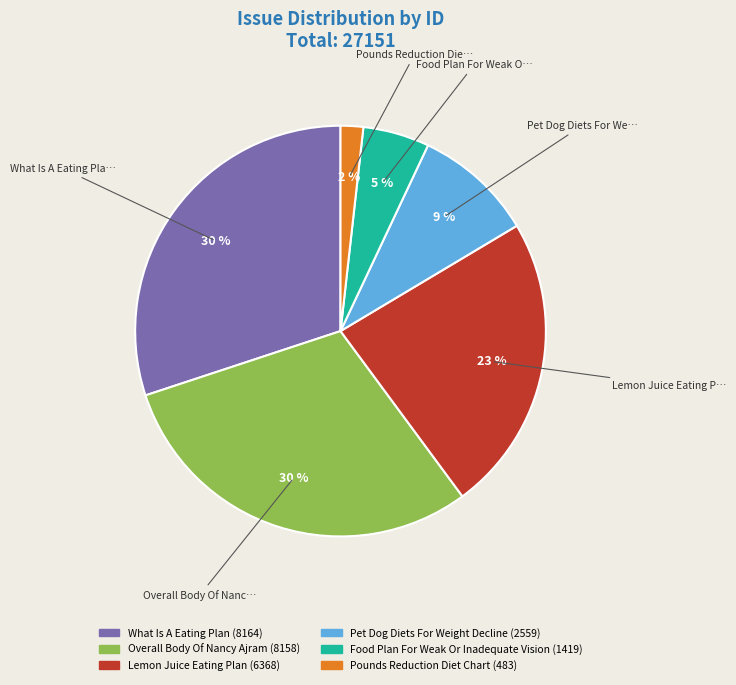

Combined, do Pounds Reduction Diet Chart and What Is A Eating Plan account for over 50%?

No